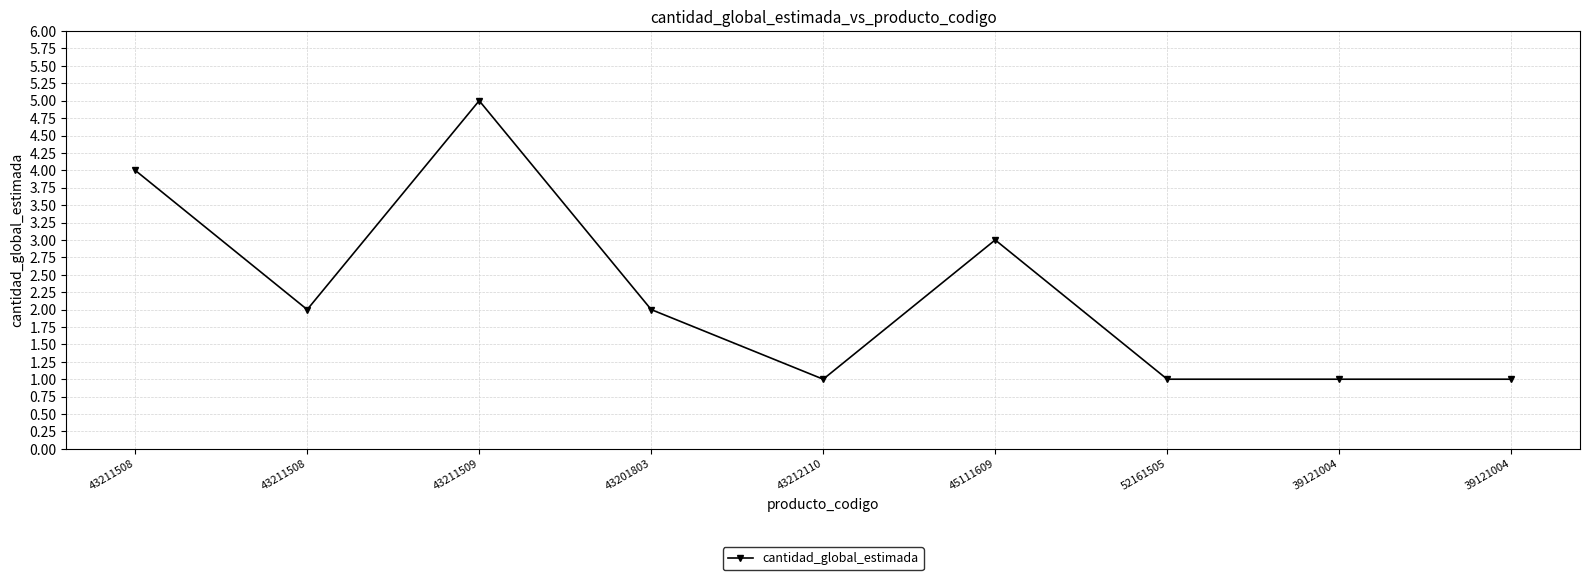

At which category does the chart reach its minimum across all series?

43212110